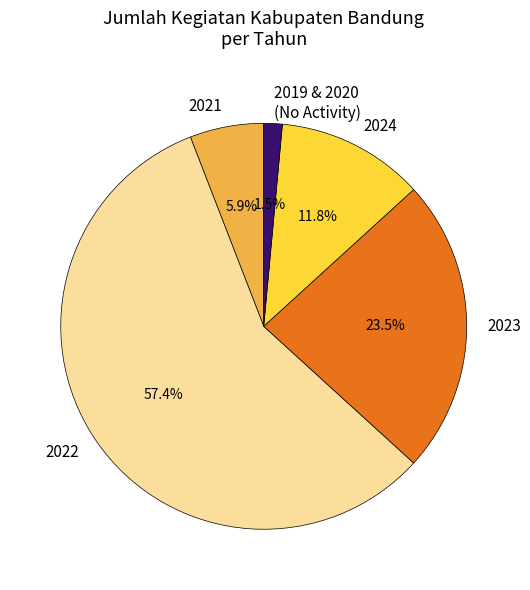

To the nearest percent, what is the average slice percentage?

20%